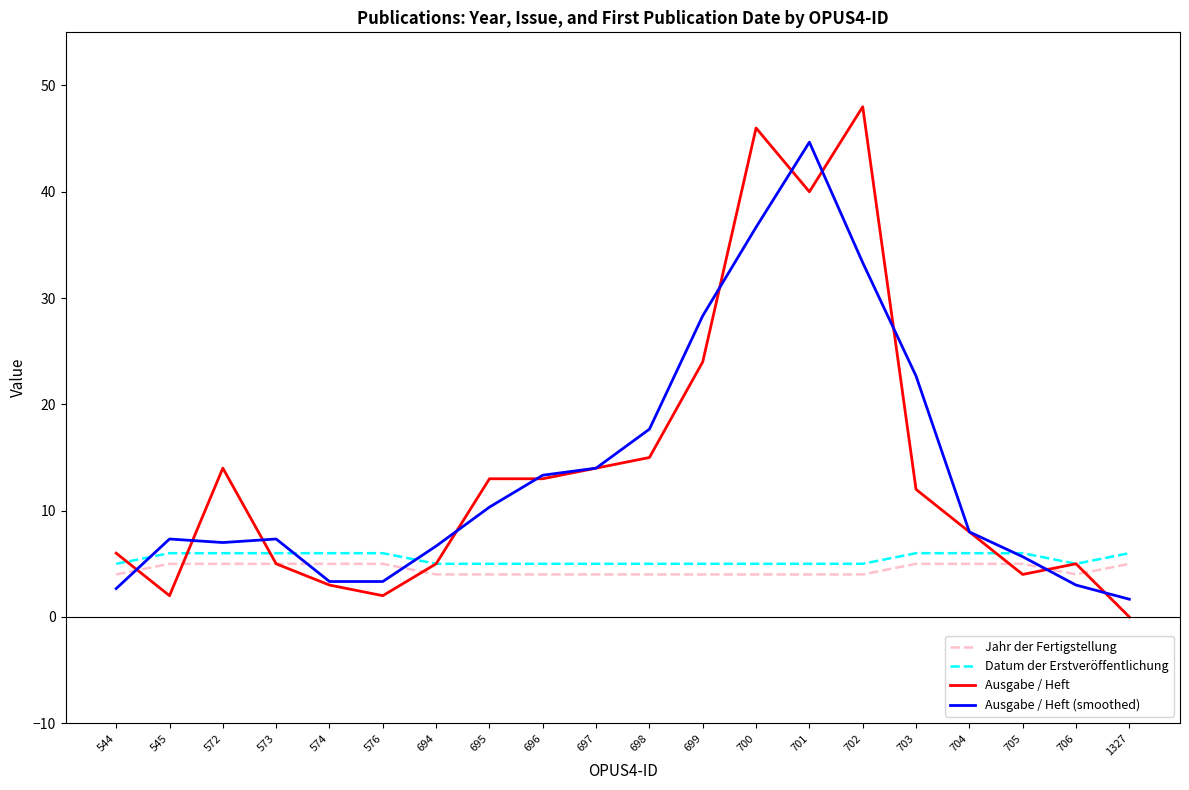

The value of Jahr der Fertigstellung at 695 is 4.0. True or false?

True